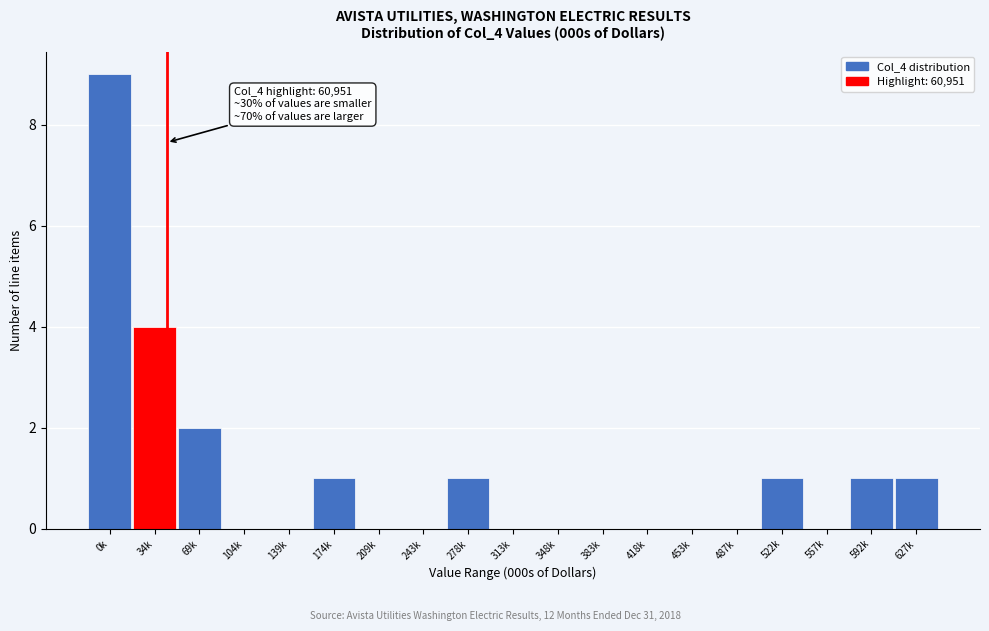

Reading left to right, list all the values displayed in this chart.

0k=9	34k=4	69k=2	104k=0	139k=0	174k=1	209k=0	243k=0	278k=1	313k=0	348k=0	383k=0	418k=0	453k=0	487k=0	522k=1	557k=0	592k=1	627k=1